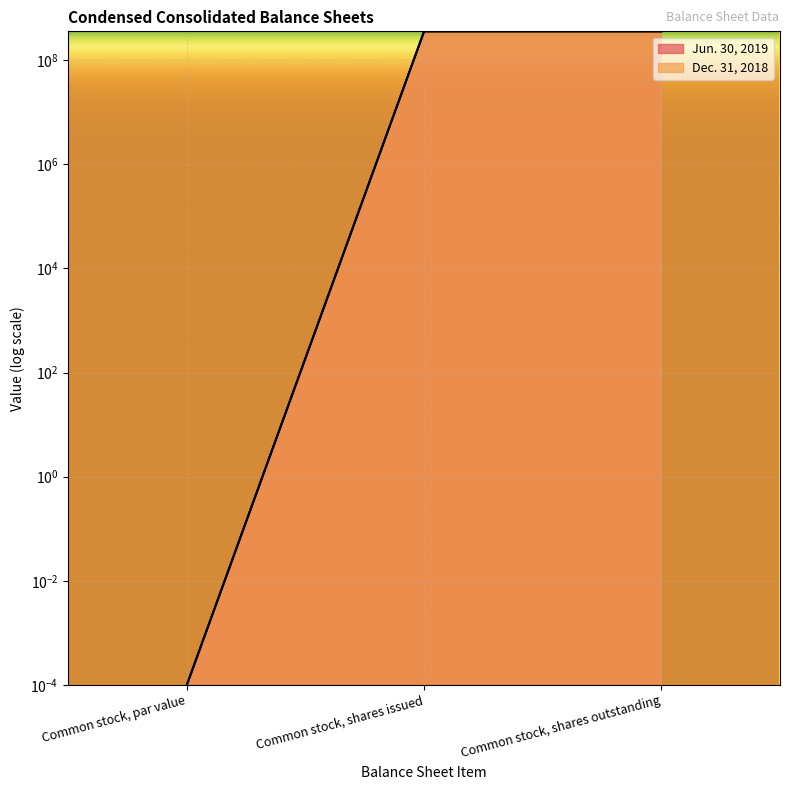

Which category has the lowest value in the Dec. 31, 2018 series?

Common stock, par value